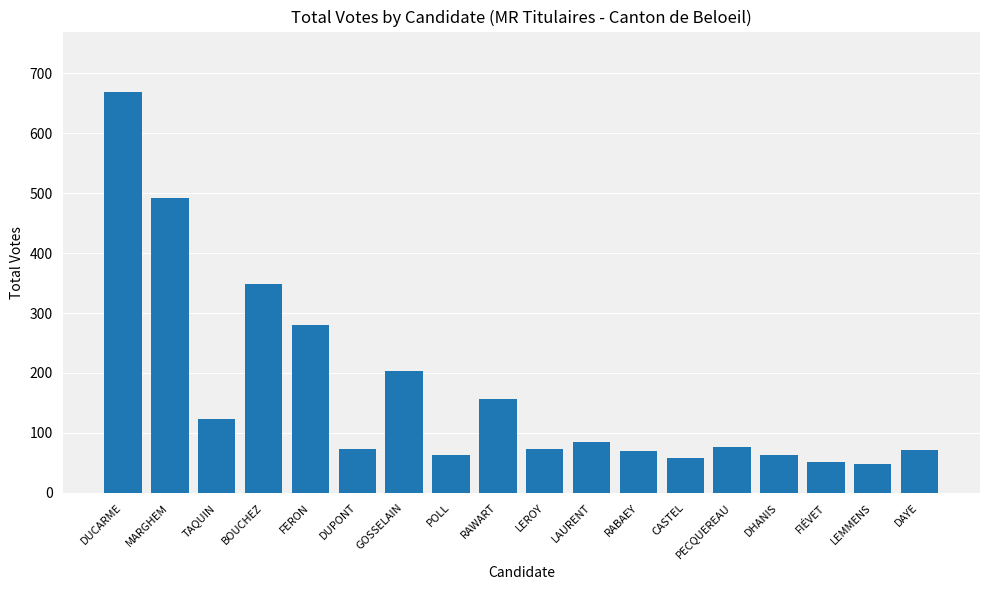

Approximately how many times larger is the value at LEROY compared to LAURENT?

0.9